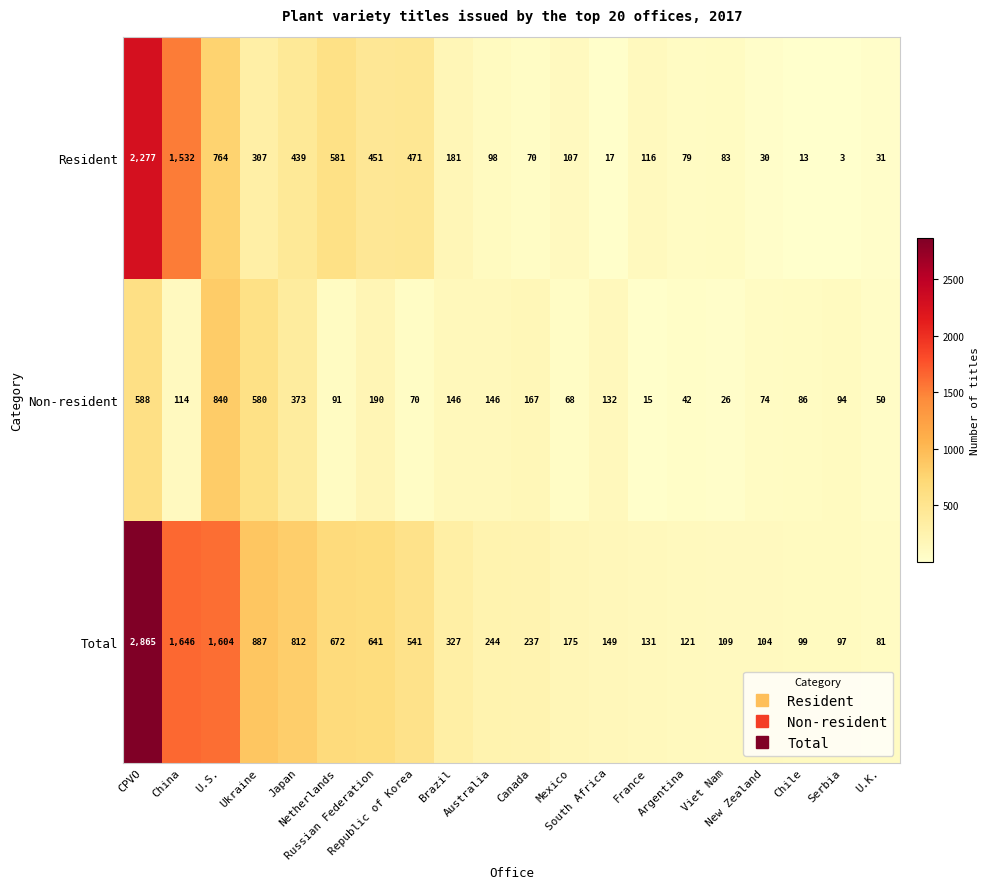

Which series has the largest range (max minus min)?

Total